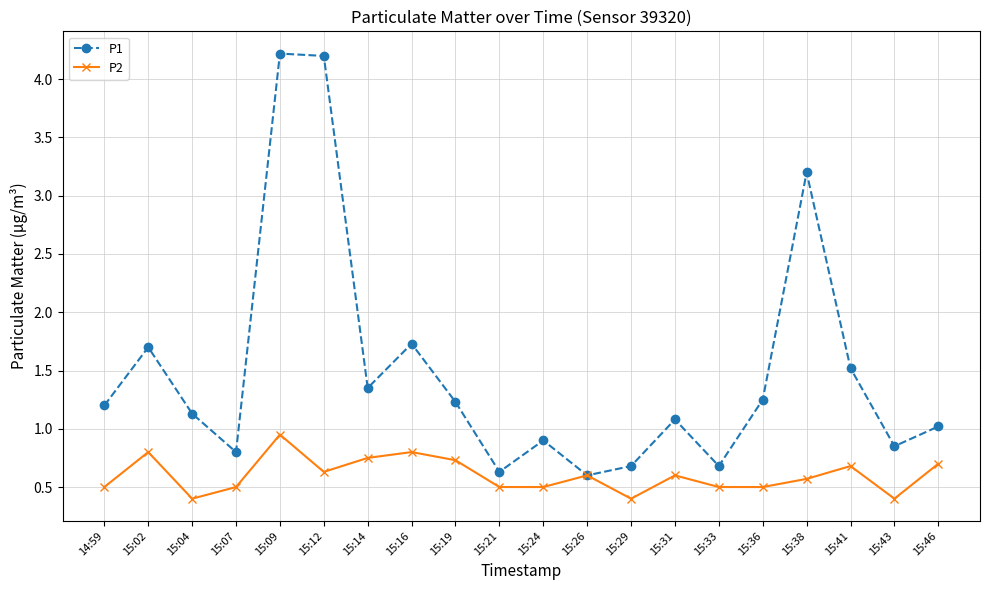

What is the label of the 2nd point from the left?

15:02